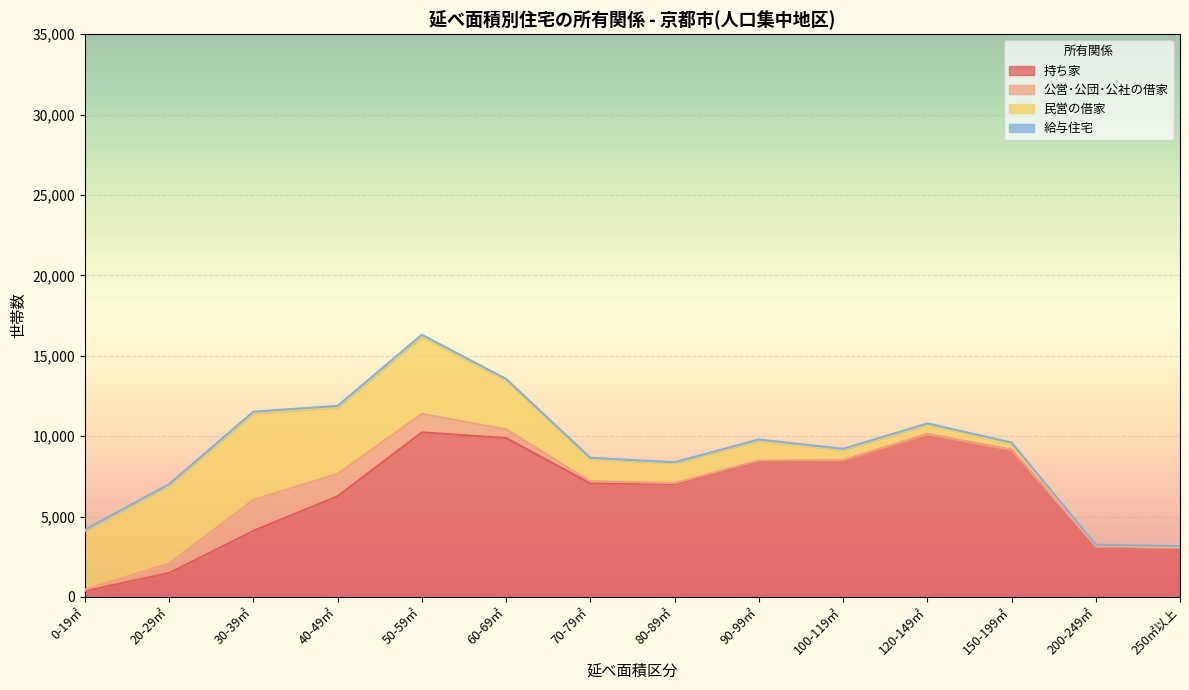

What value does the 持ち家 series have at 150-199㎡, to the nearest 10?

9150